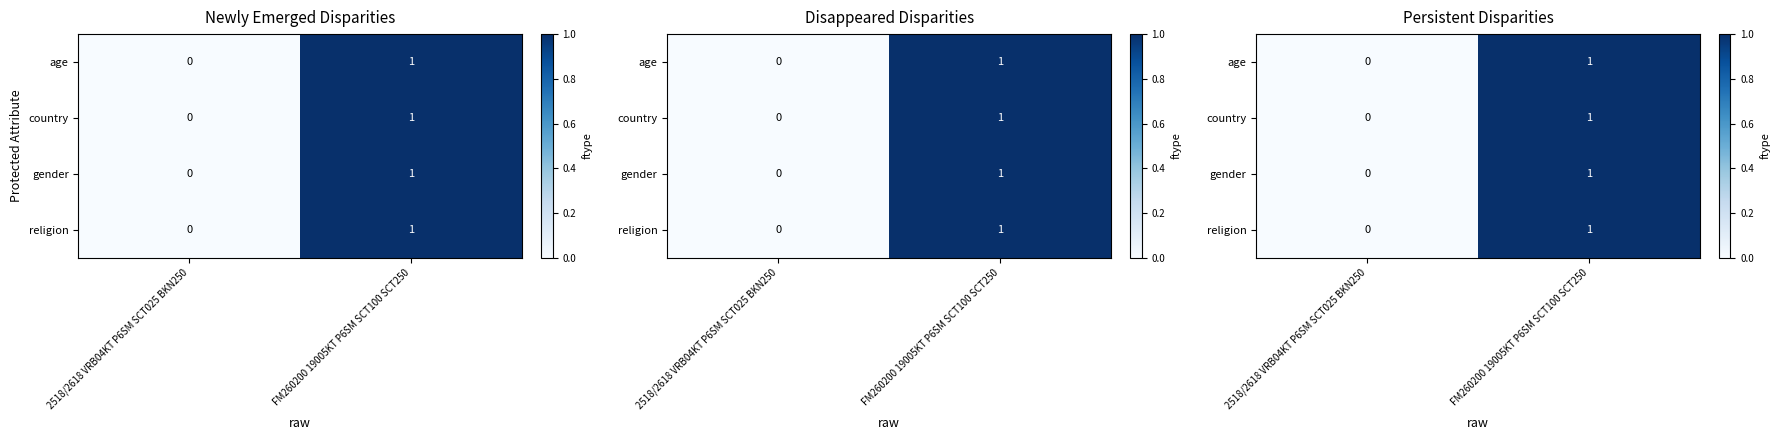

How many values in the religion series are below 1?

1